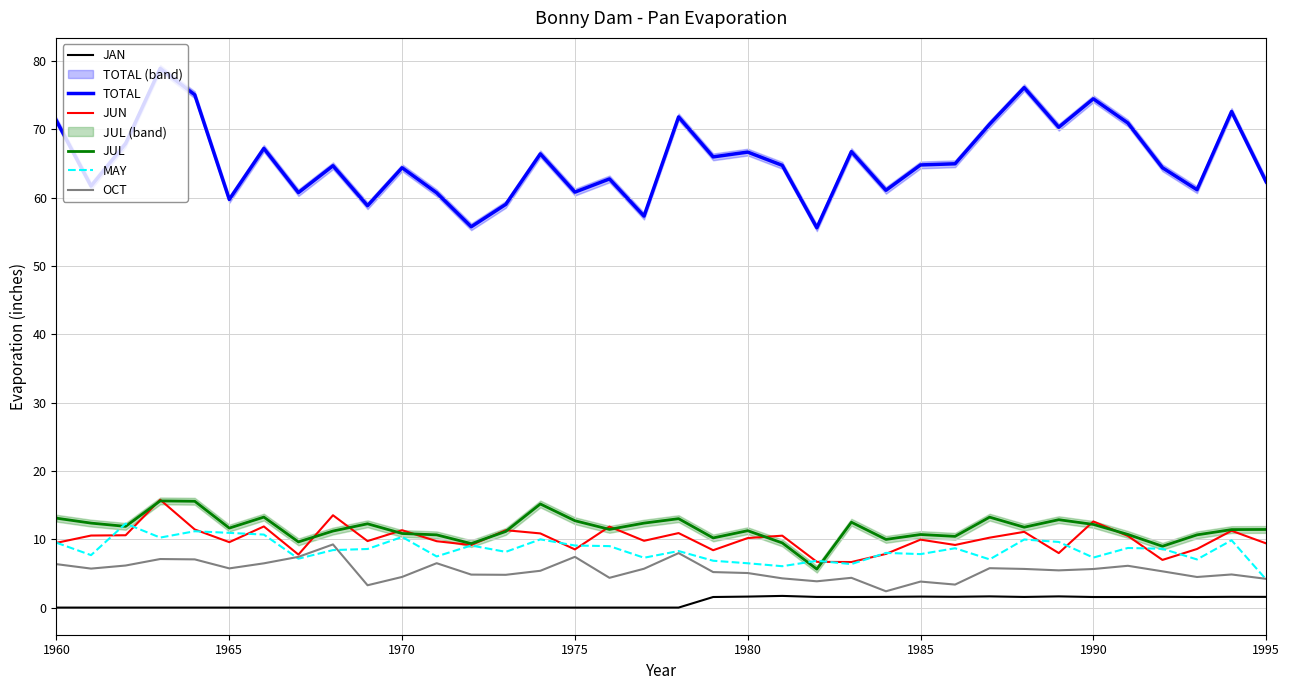

What is the highest value of the JAN series?

1.7